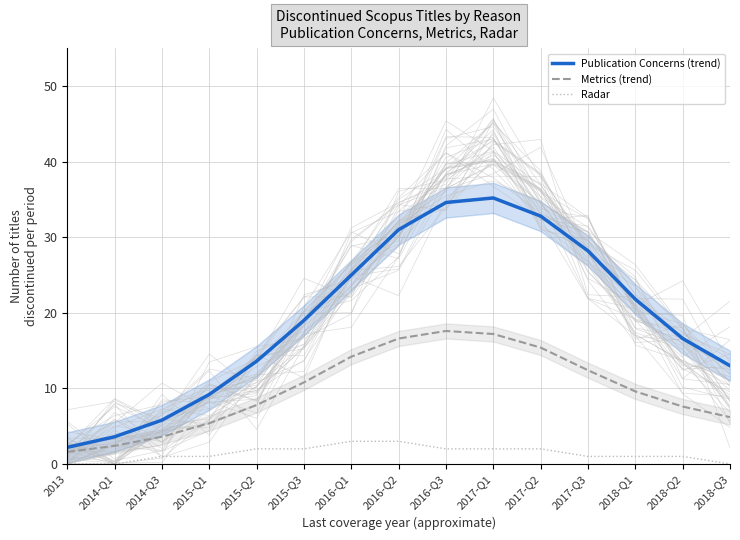

Where is Radar nearest to the value 1?

2014-Q3